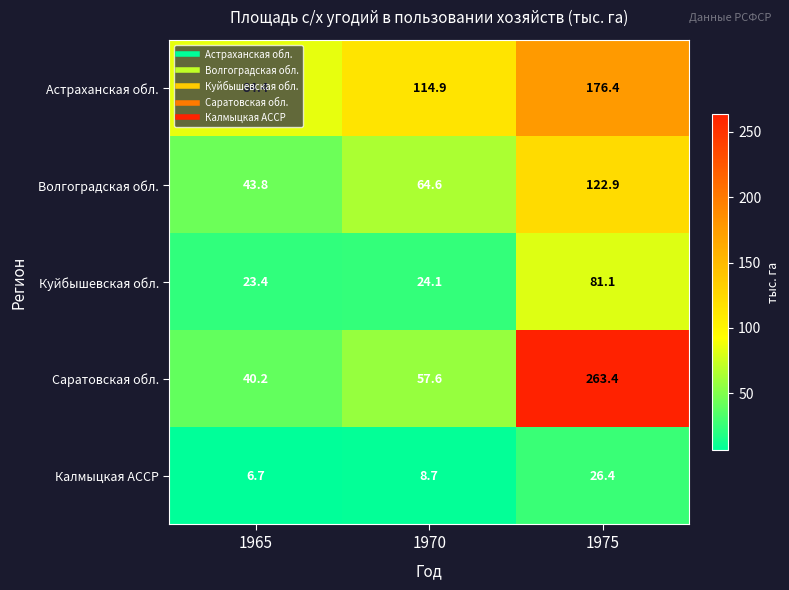

What is the difference between the highest and lowest values at 1970?

106.2